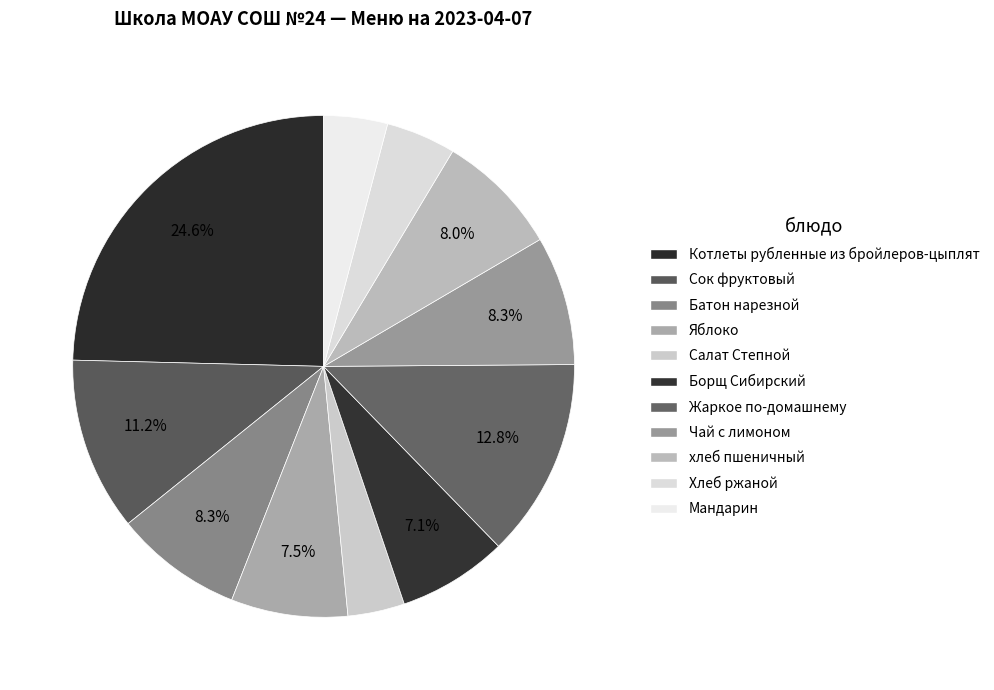

How many slices are in this pie chart?

11